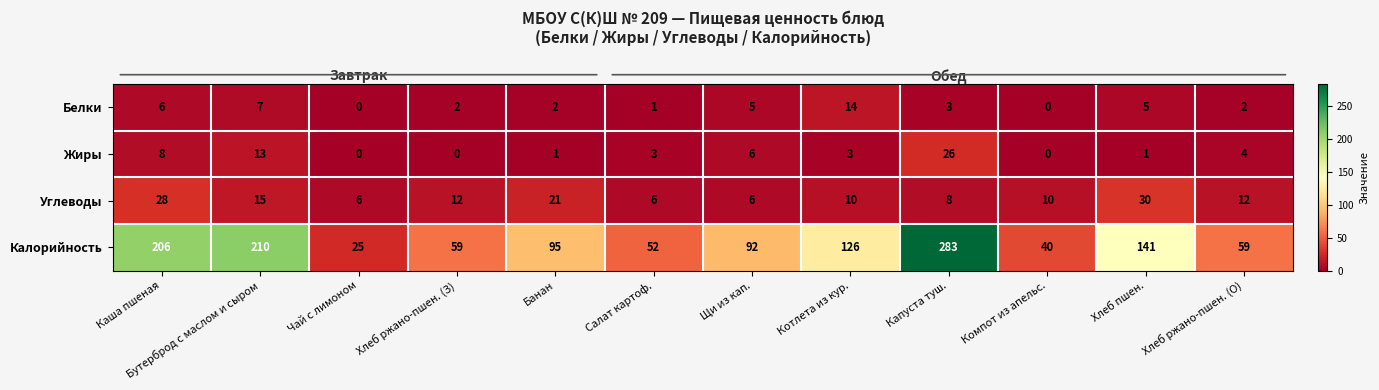

Which category has the highest value across all series?

Капуста туш.